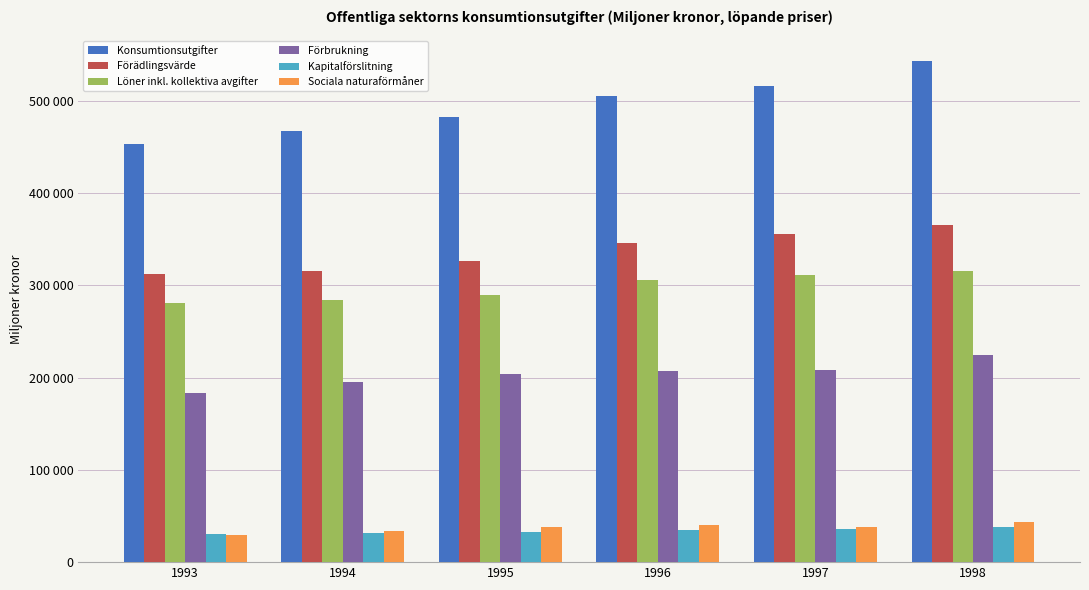

True or false: Konsumtionsutgifter has a value of 160038 at 1998.

False